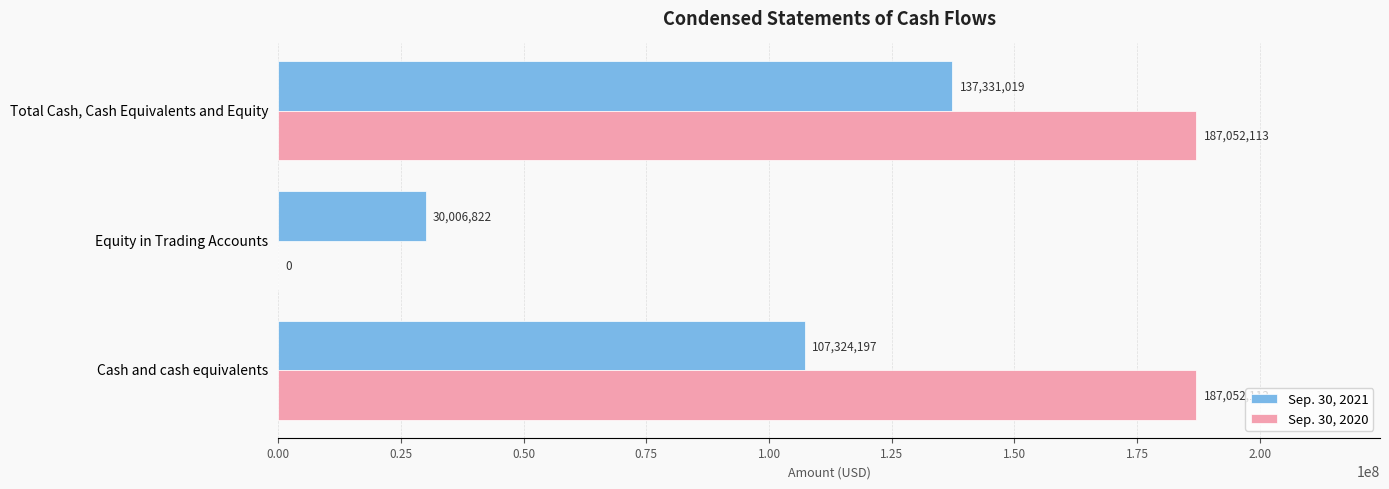

What is the sum of the Sep. 30, 2021 values at Cash and cash equivalents and Total Cash, Cash Equivalents and Equity?

244655216